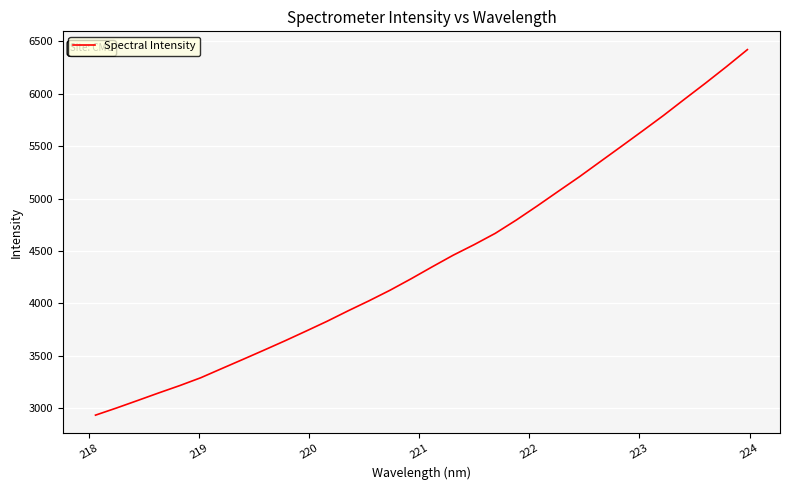

What is the difference between the maximum and minimum values?

3491.2